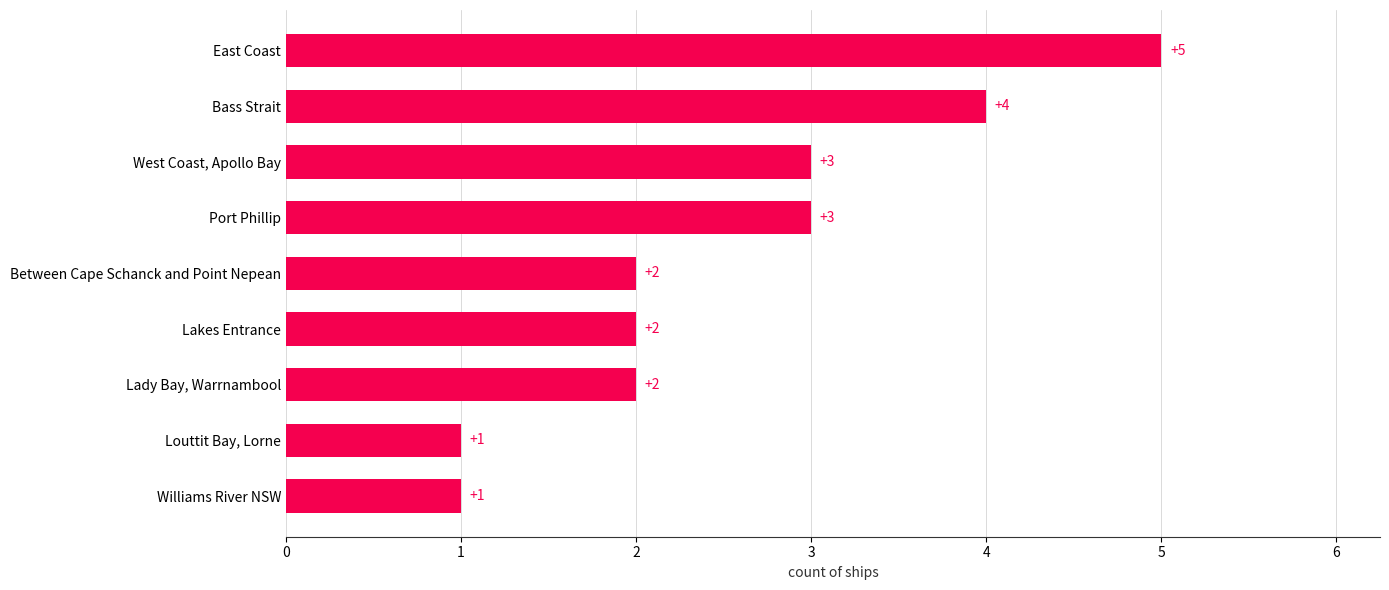

Count the values in the range 2 to 3.

5